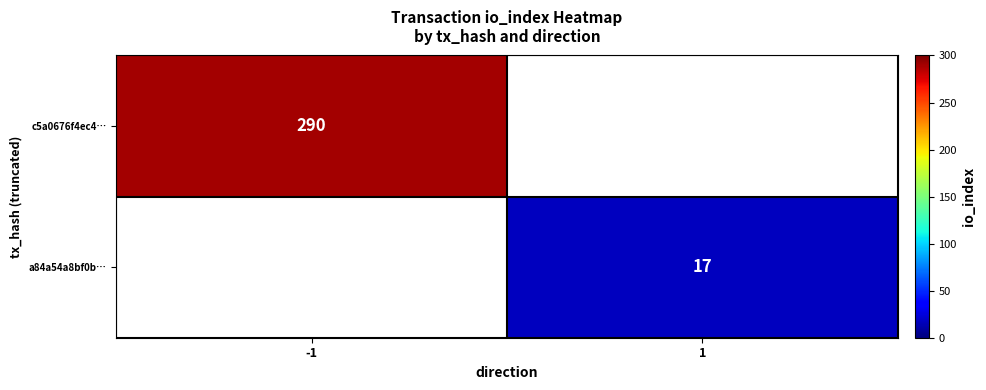

The value of c5a0676f4ec4… at -1 is 290. True or false?

True